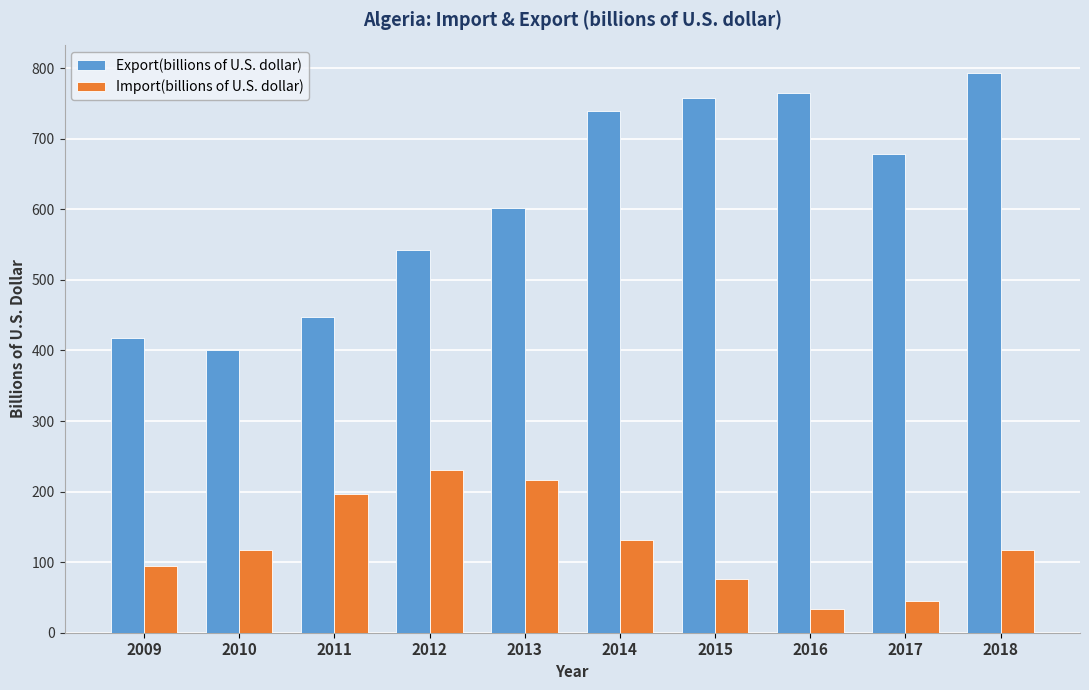

Where does the Export(billions of U.S. dollar) series first go above 678?

2014